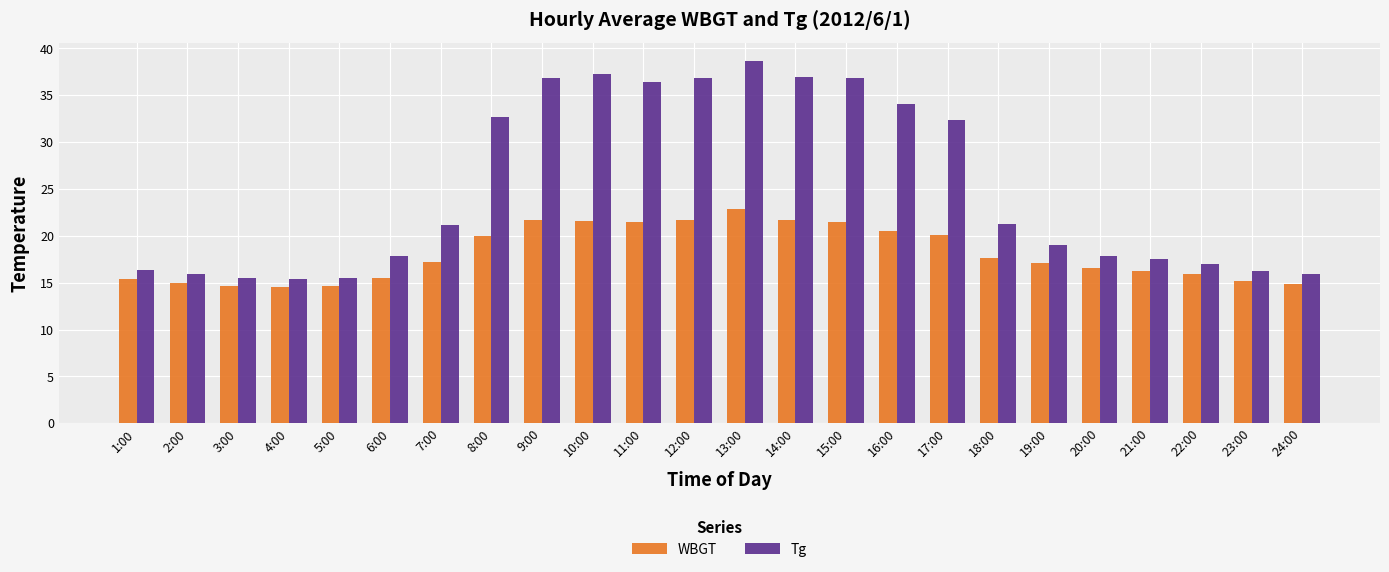

How many categories are shown in the chart?

24